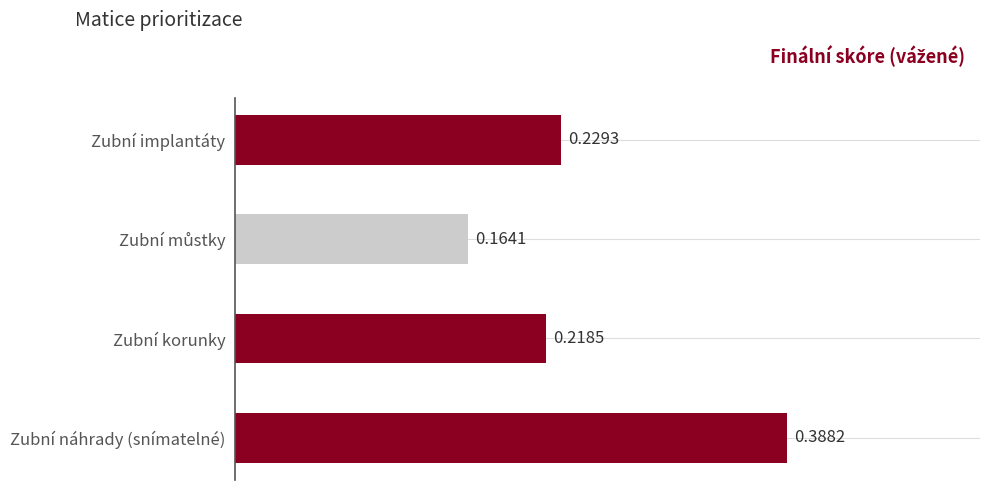

Which has a higher value, Zubní implantáty or Zubní náhrady (snímatelné)?

Zubní náhrady (snímatelné)